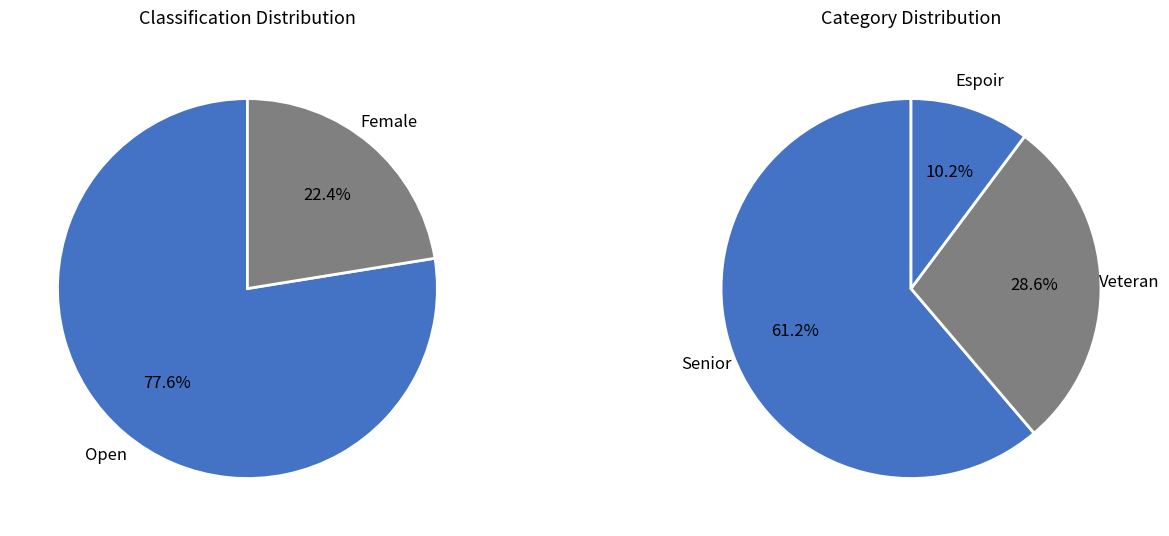

What portion of the pie excludes Open?

22.4%